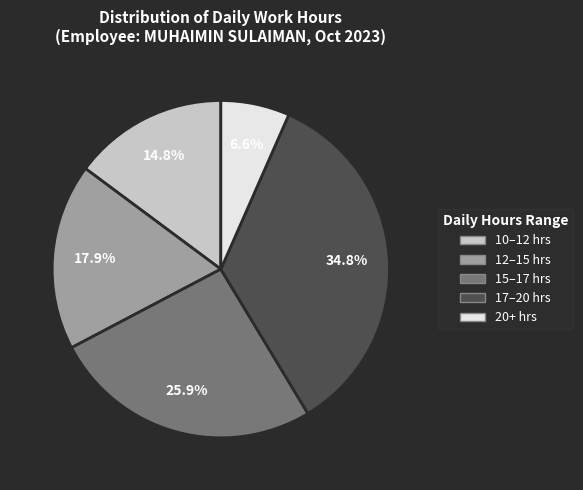

Does any single category account for the majority?

No